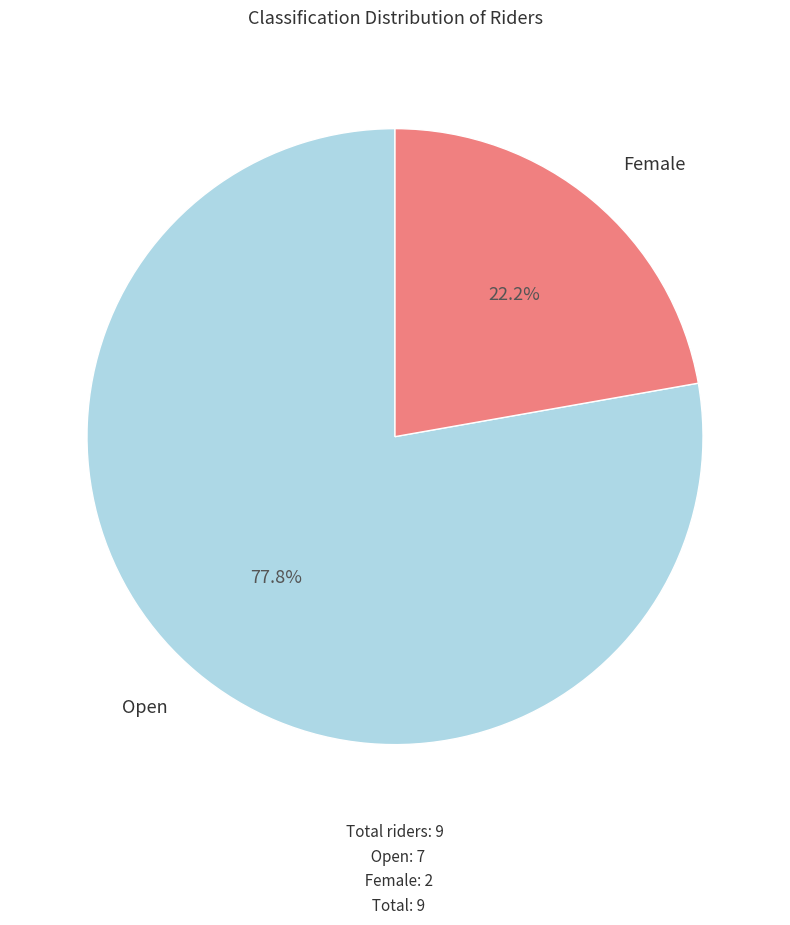

Is there any slice that represents more than half of the pie?

Yes